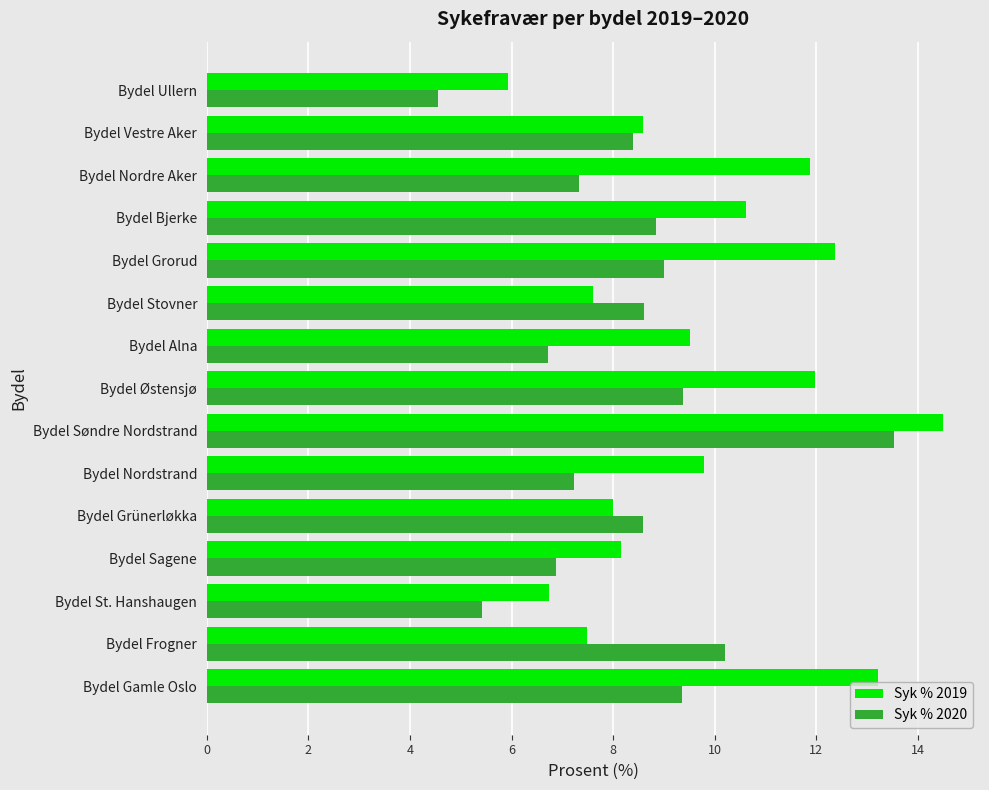

Count the number of data series in this chart.

2